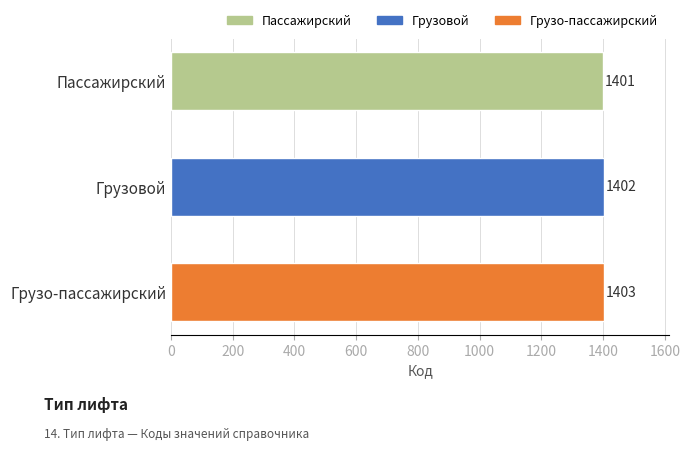

Are the bars horizontal?

Yes